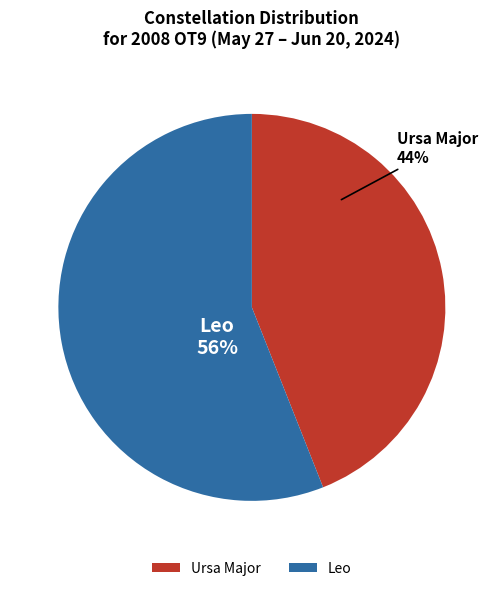

How many slices are in this pie chart?

2